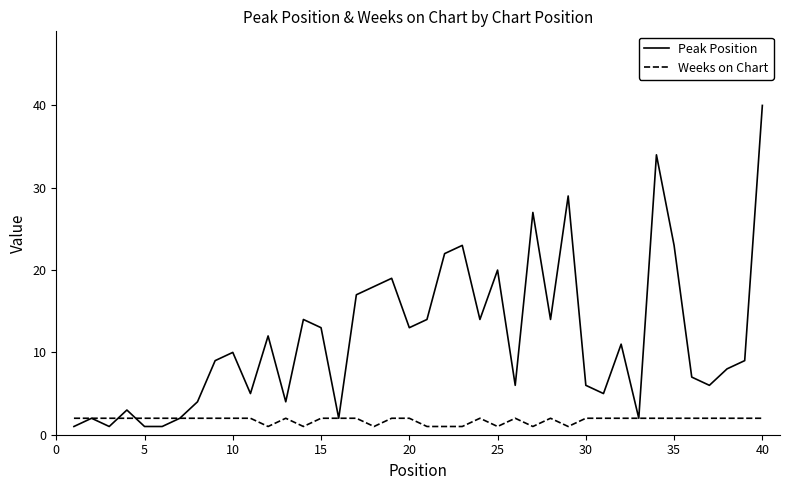

Which series has the largest range (max minus min)?

Peak Position